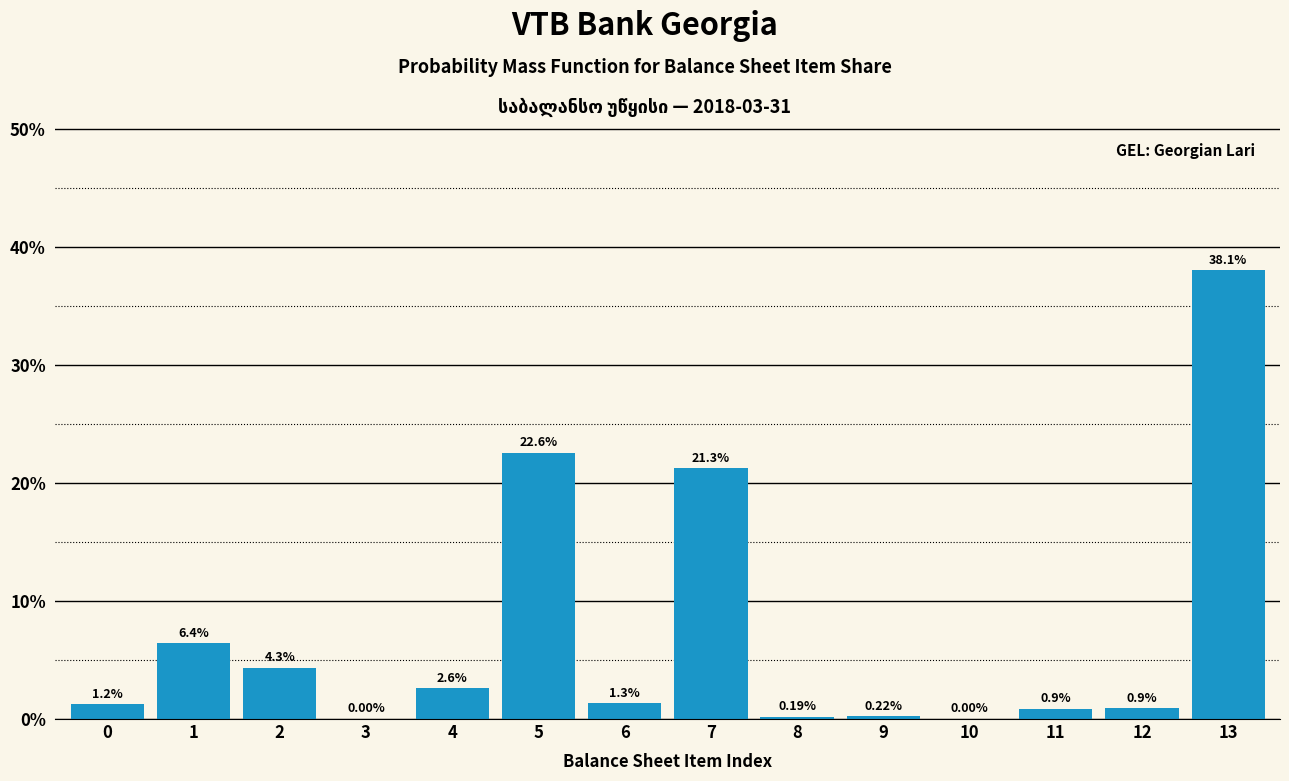

Which has a higher value, 12 or 6?

6